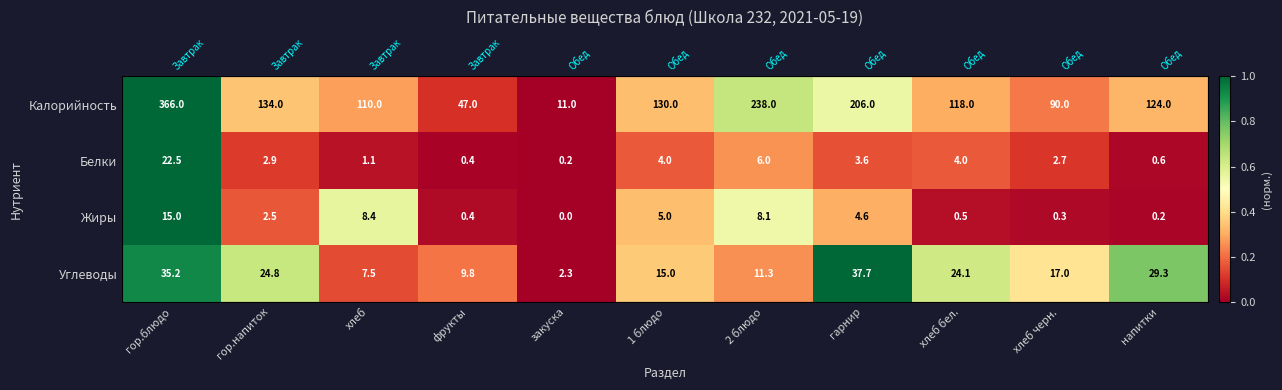

Which series has the widest spread of values?

Калорийность